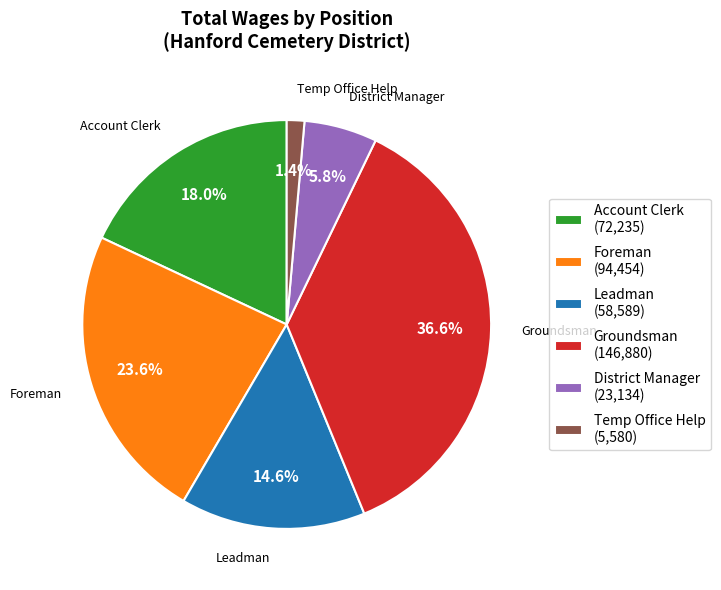

Which has a higher value, Groundsman (146,880) or Temp Office Help (5,580)?

Groundsman (146,880)